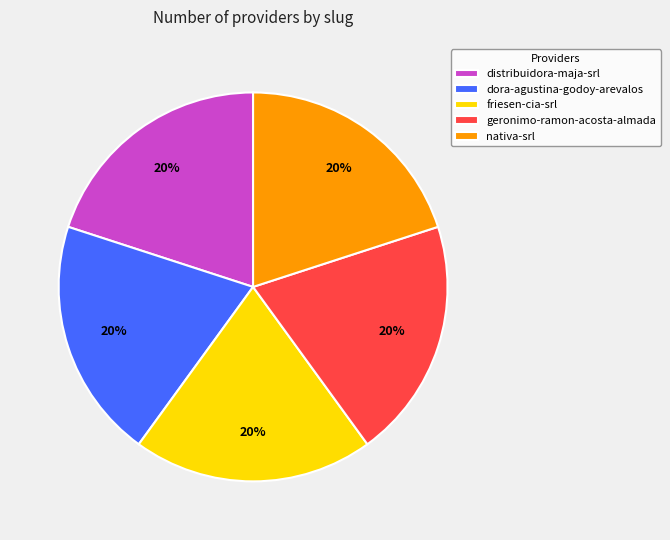

What is the ratio of the value at distribuidora-maja-srl to the value at nativa-srl?

1.0